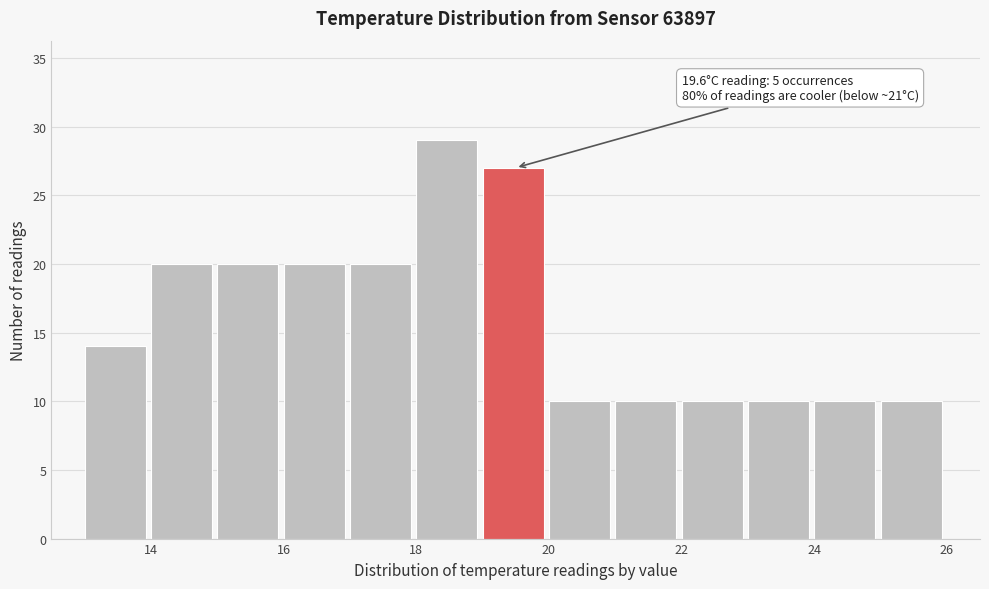

Which range on the x-axis has the tallest bar?

18 to 19